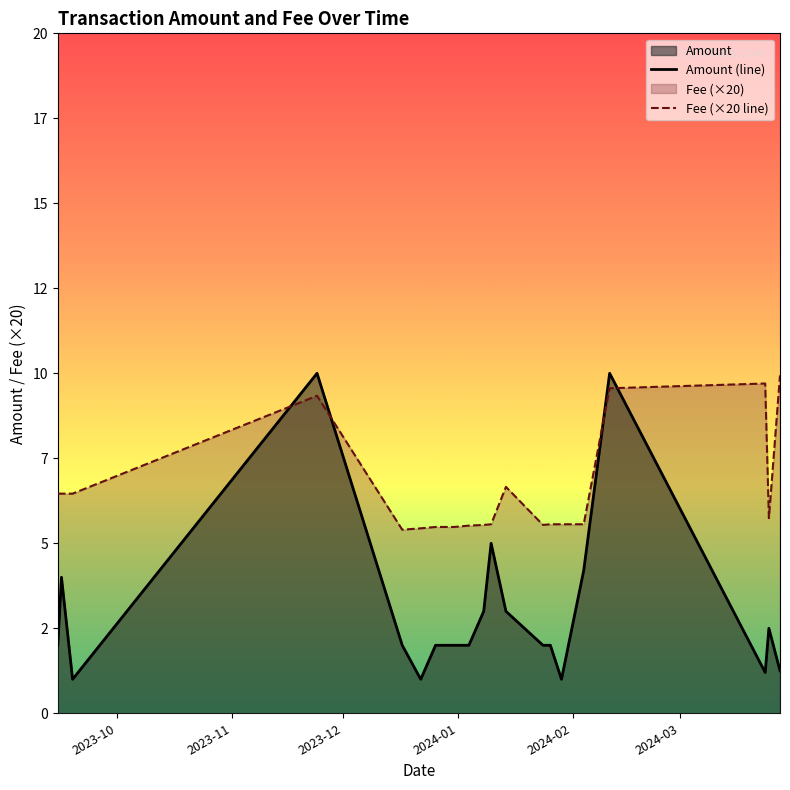

At how many categories does at least one series exceed 4?

20